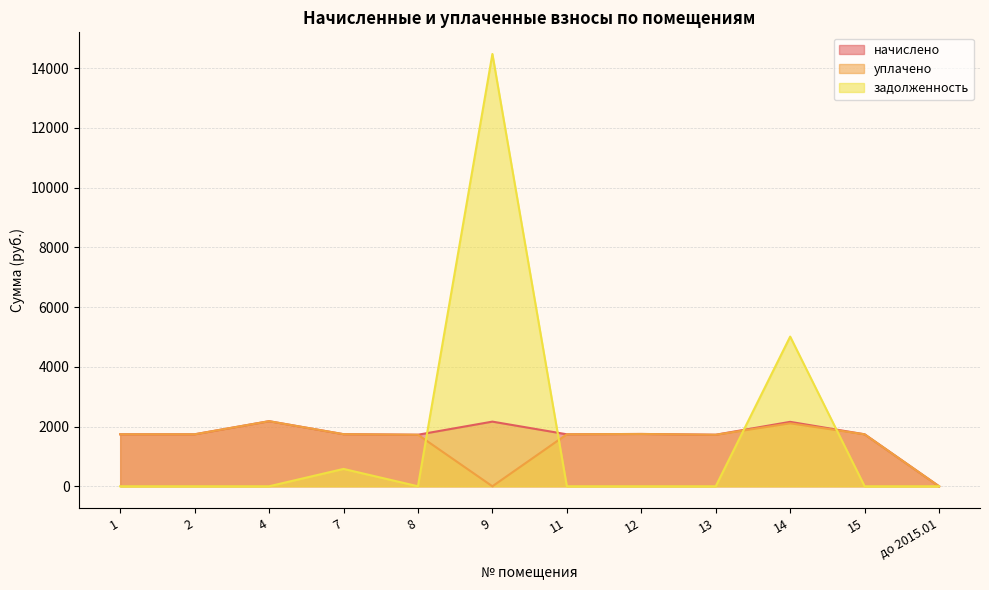

How many categories are shown in the chart?

12